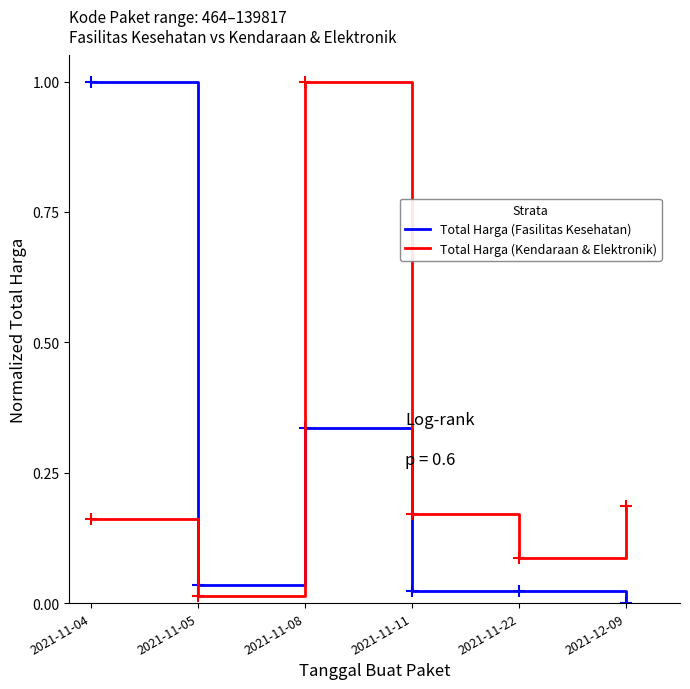

Which series ends up on top after the final intersection of Total Harga (Fasilitas Kesehatan) and Total Harga (Kendaraan & Elektronik)?

Total Harga (Kendaraan & Elektronik)